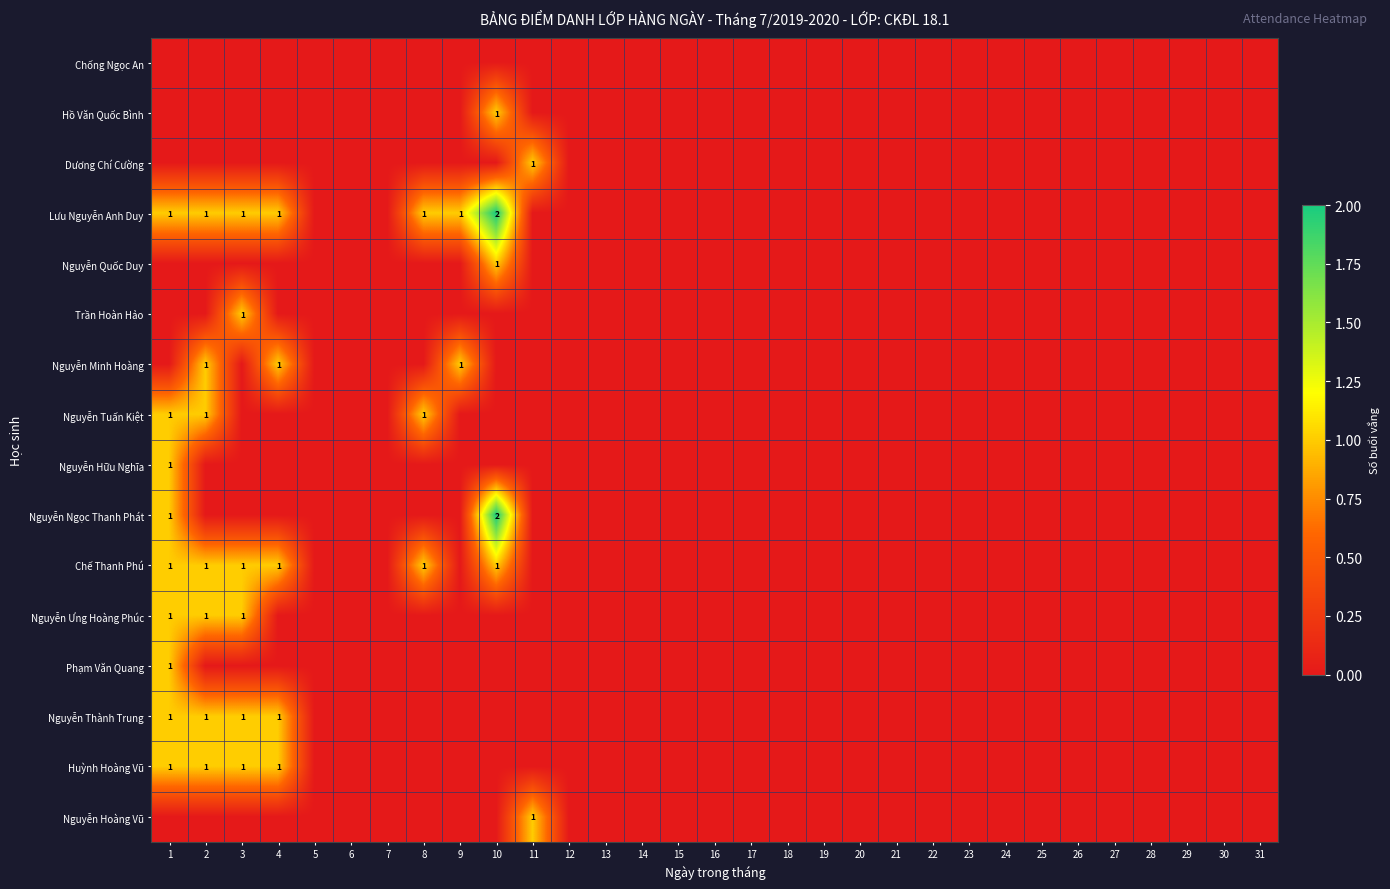

How many values in the Huỳnh Hoàng Vũ series exceed 0?

4